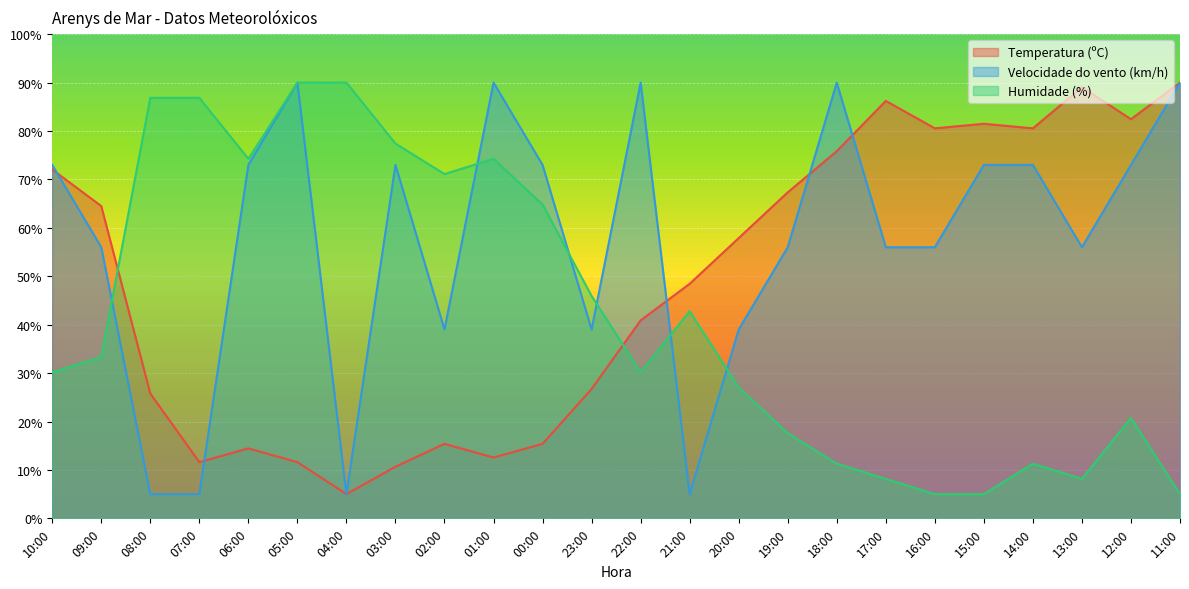

True or false: Temperatura (ºC) has a value of 21.7 at 06:00.

False